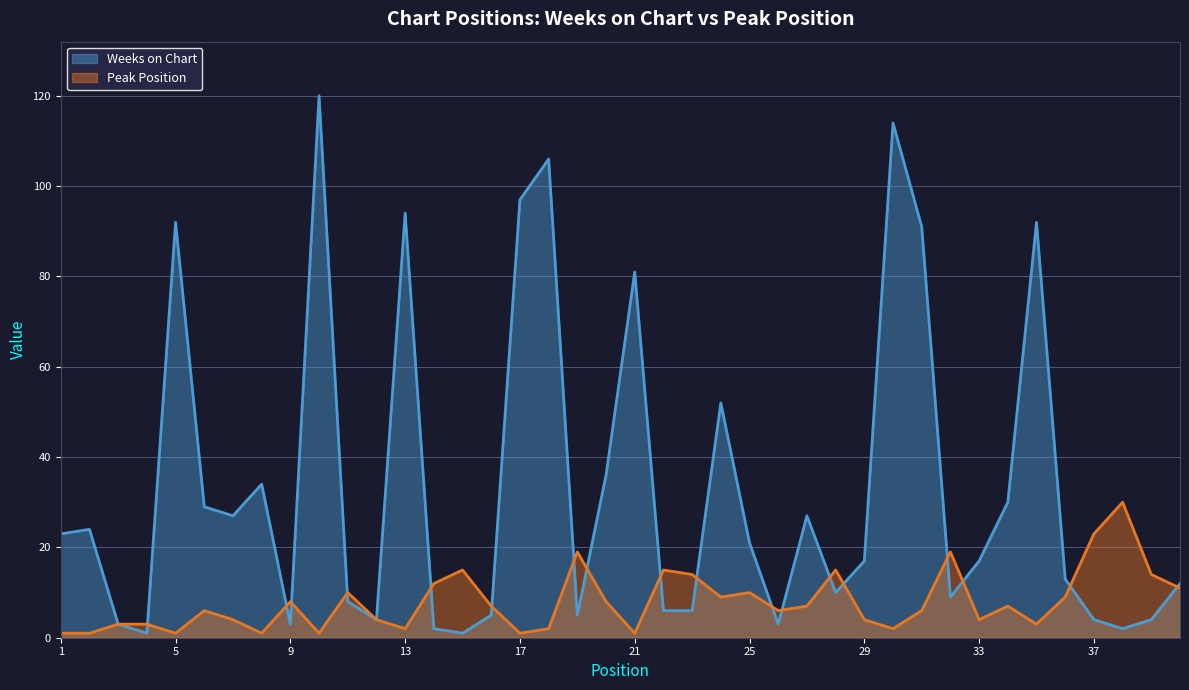

Reading left to right, list all the values displayed in this chart.

Weeks on Chart: 1=23	2=24	3=3	4=1	5=92	6=29	7=27	8=34	9=3	10=120	11=8	12=4	13=94	14=2	15=1	16=5	17=97	18=106	19=5	20=36	21=81	22=6	23=6	24=52	25=21	26=3	27=27	28=10	29=17	30=114	31=91	32=9	33=17	34=30	35=92	36=13	37=4	38=2	39=4	40=12
Peak Position: 1=1	2=1	3=3	4=3	5=1	6=6	7=4	8=1	9=8	10=1	11=10	12=4	13=2	14=12	15=15	16=7	17=1	18=2	19=19	20=8	21=1	22=15	23=14	24=9	25=10	26=6	27=7	28=15	29=4	30=2	31=6	32=19	33=4	34=7	35=3	36=9	37=23	38=30	39=14	40=11